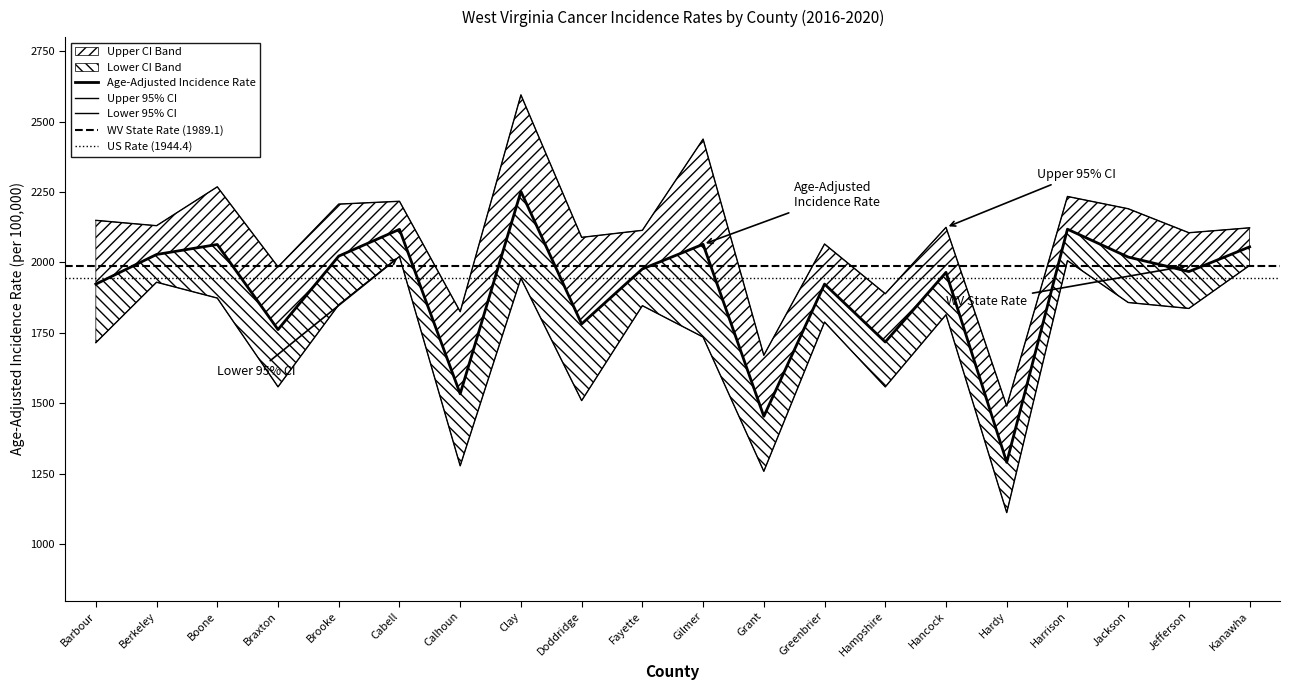

What is the label of the 14th point from the left?

Hampshire